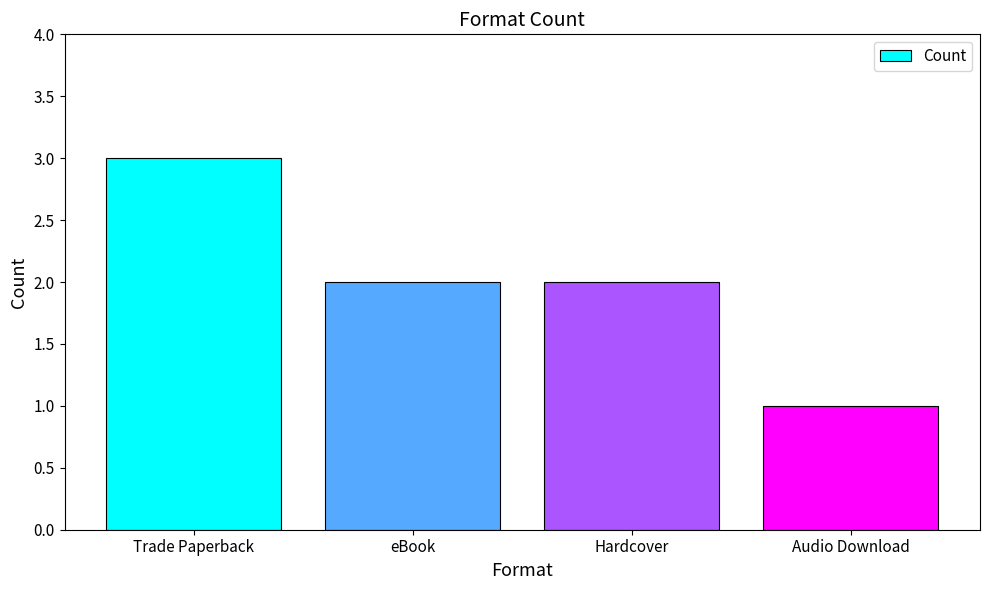

What is the maximum value shown in the chart?

3